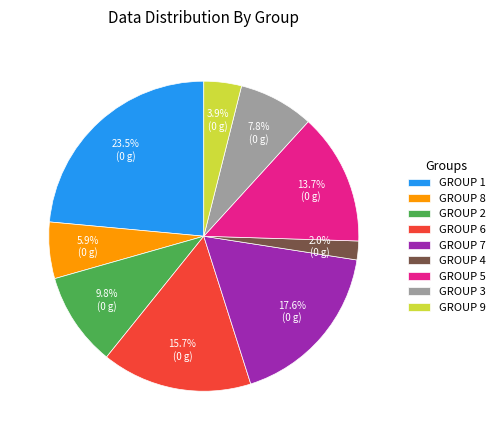

Count the number of slices in the pie.

9